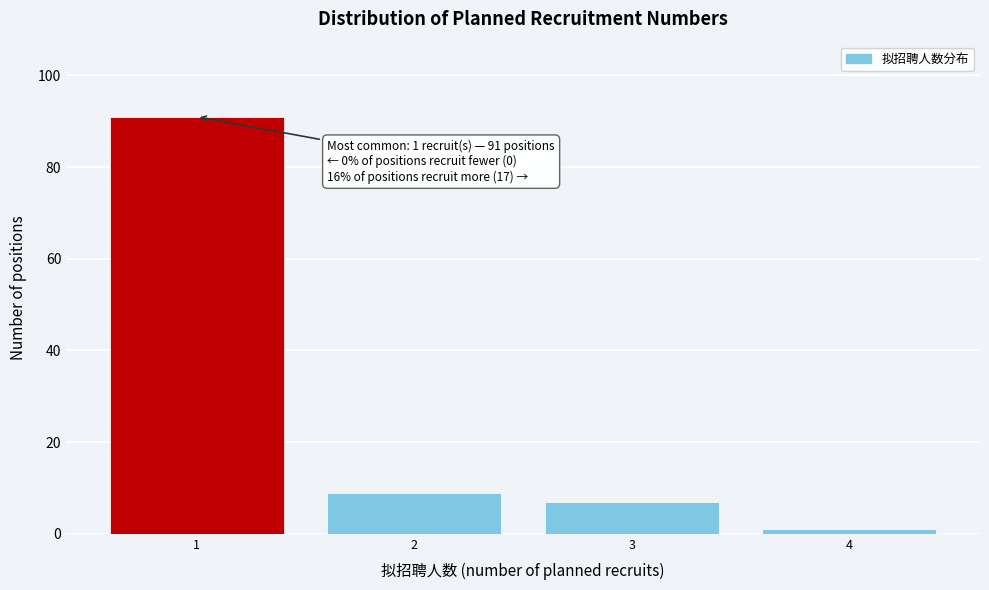

Reading left to right, list all the values displayed in this chart.

91	9	7	1